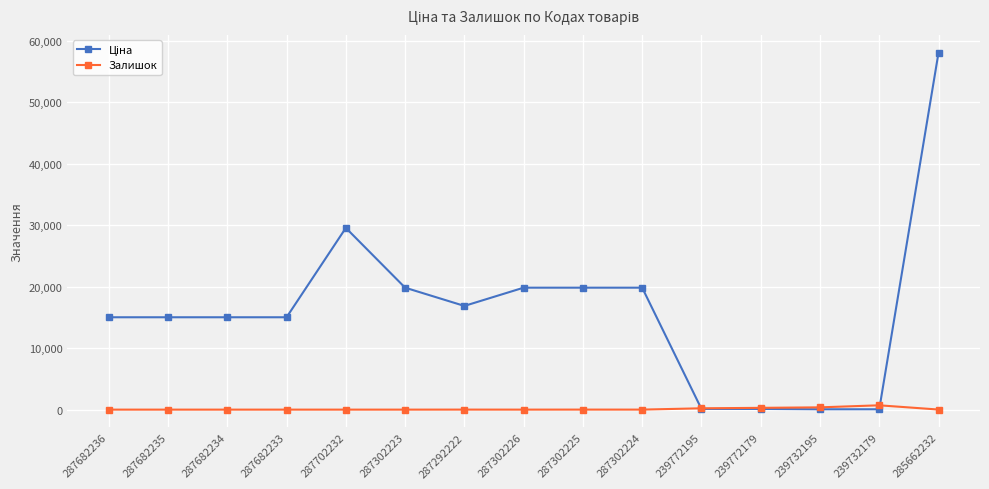

At which category is the sum across all series the highest?

285662232